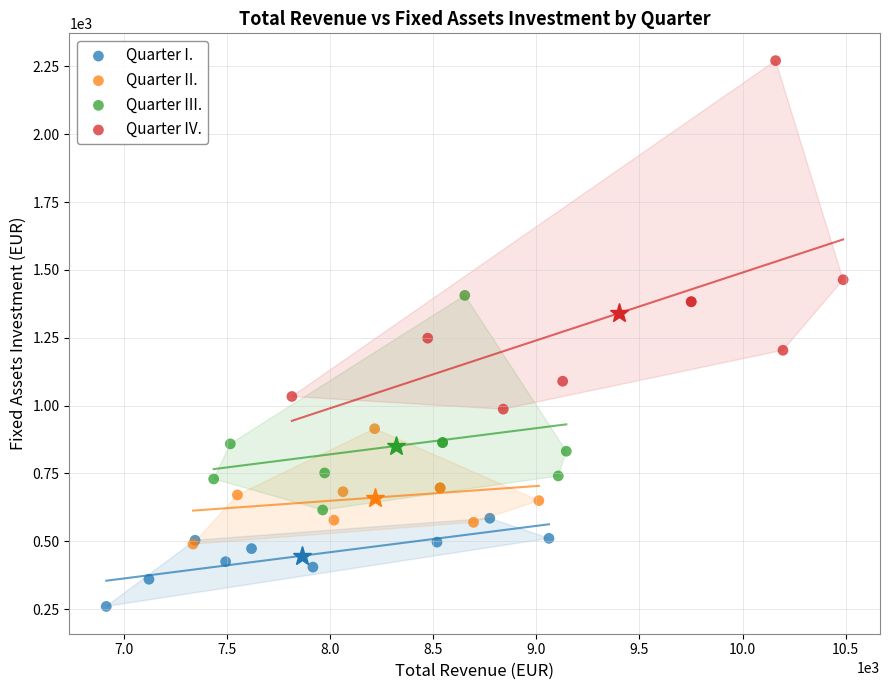

Which series has the widest spread of Y values?

Quarter IV.